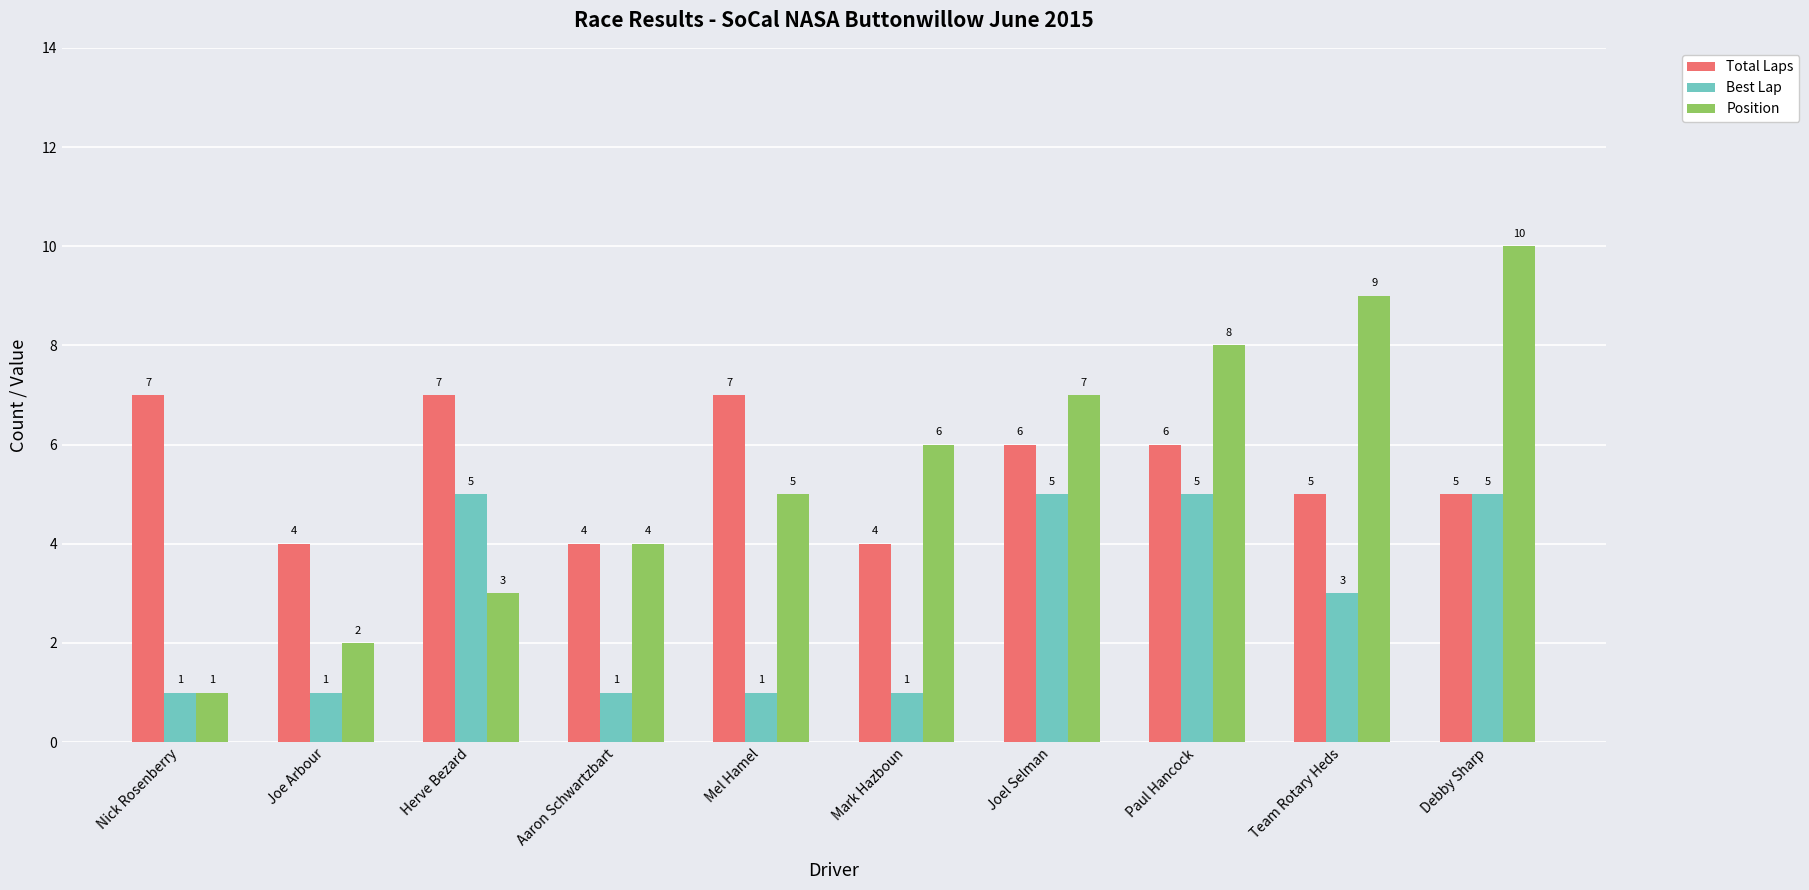

Where is Position nearest to the value 5?

Mel Hamel